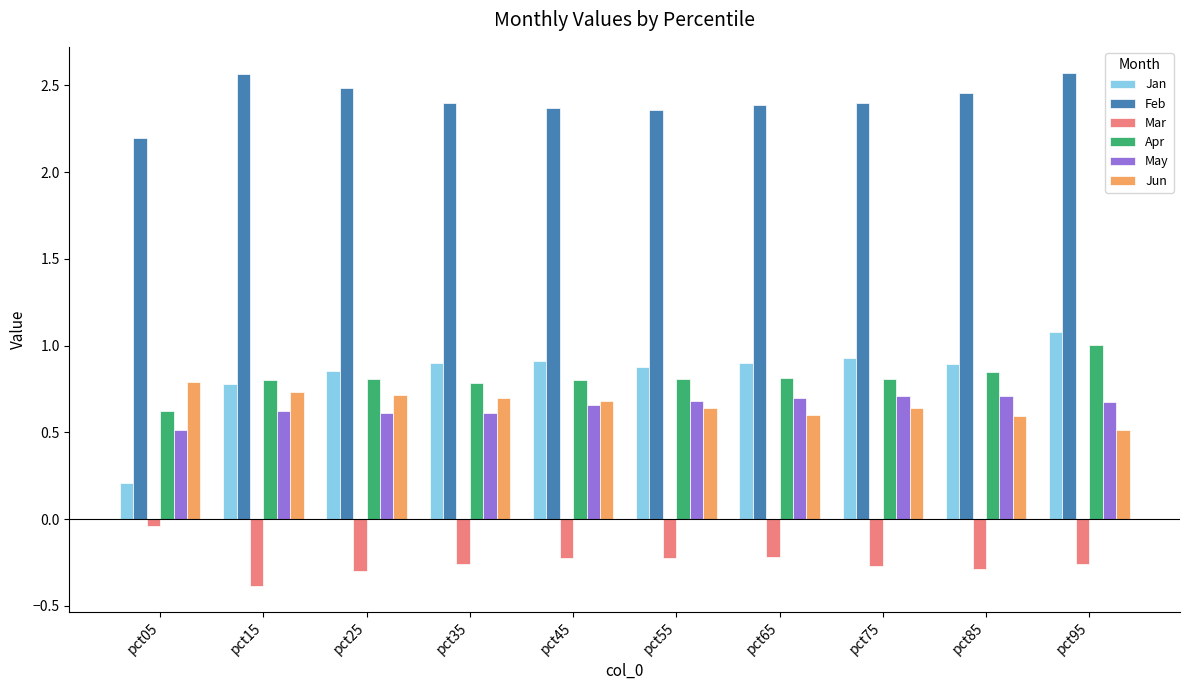

At which label does Feb reach its minimum?

pct05